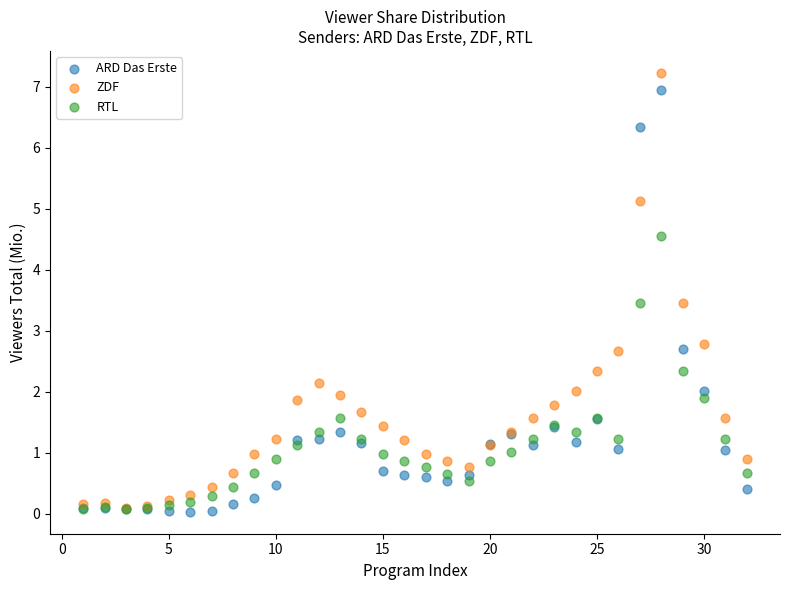

What are all the series names shown in the legend?

ARD Das Erste, ZDF, RTL